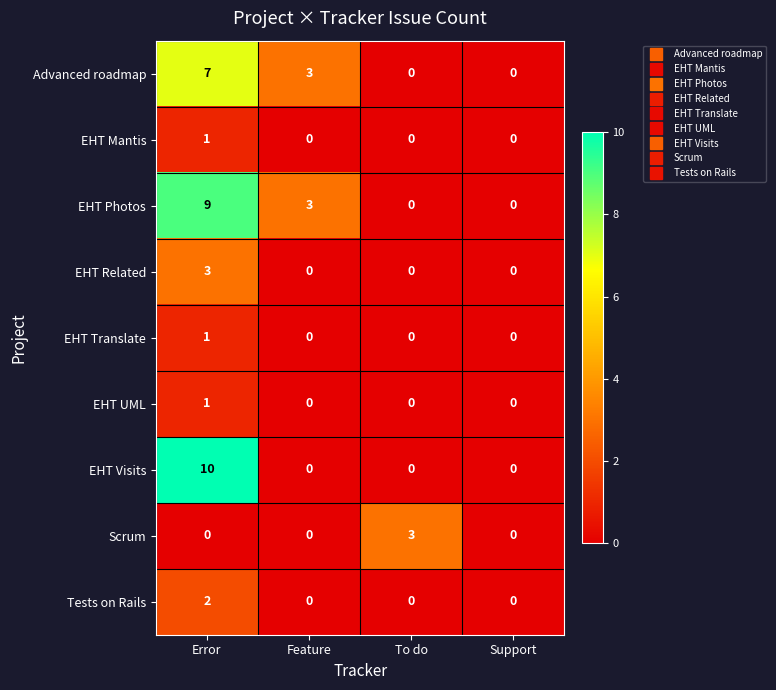

How many distinct data groups are displayed?

9